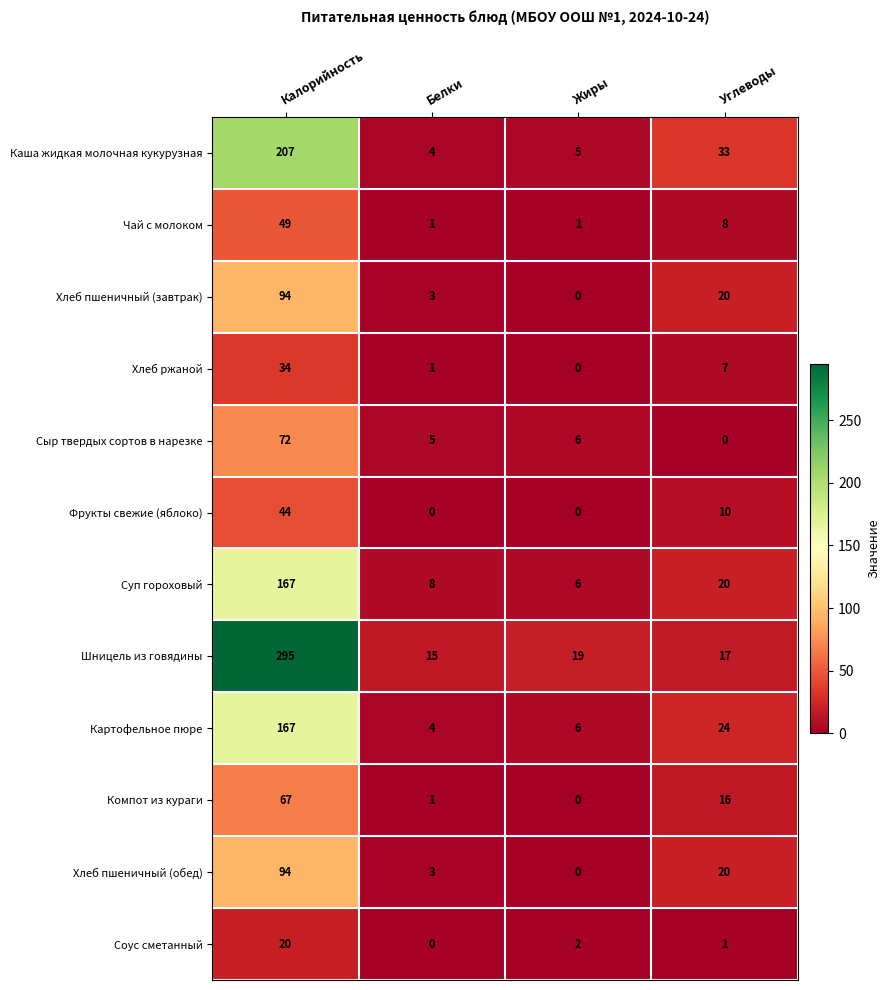

Where is Сыр твердых сортов в нарезке nearest to the value 36?

Жиры